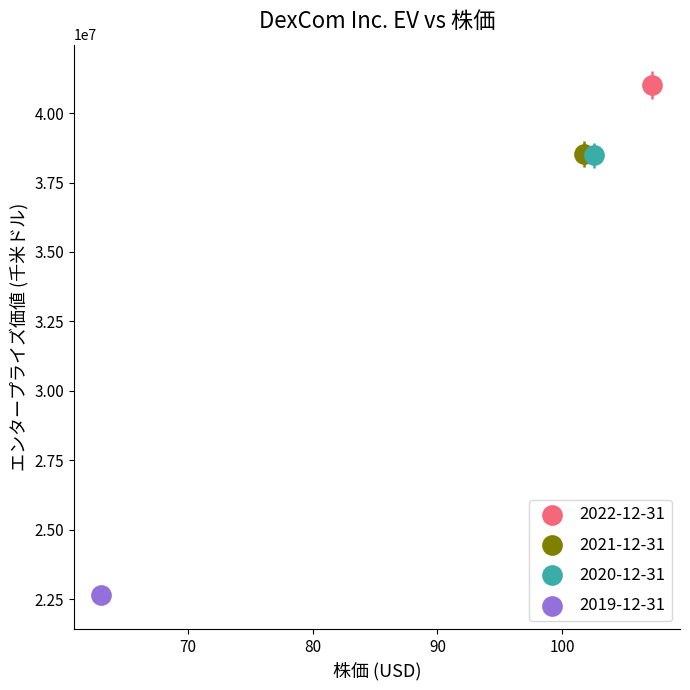

Which series reaches the maximum Y coordinate?

2022-12-31